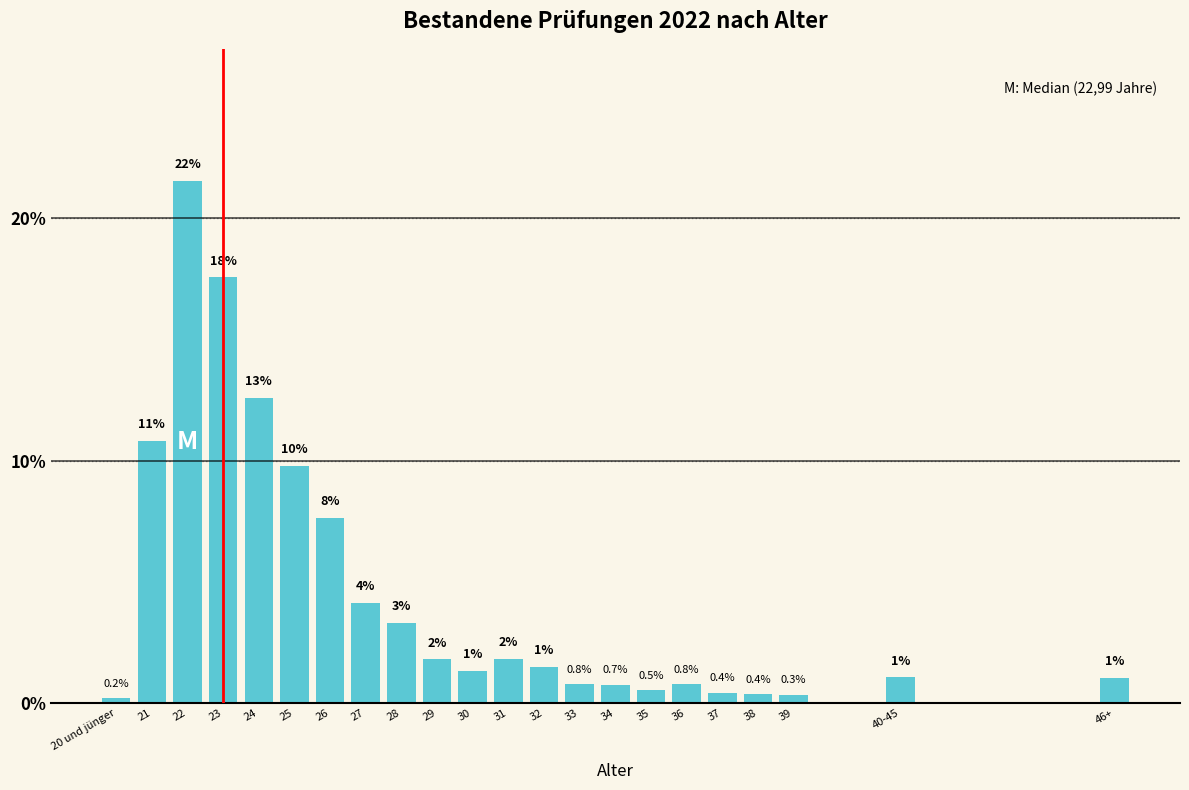

At which category does the chart reach its minimum across all series?

20 und jünger